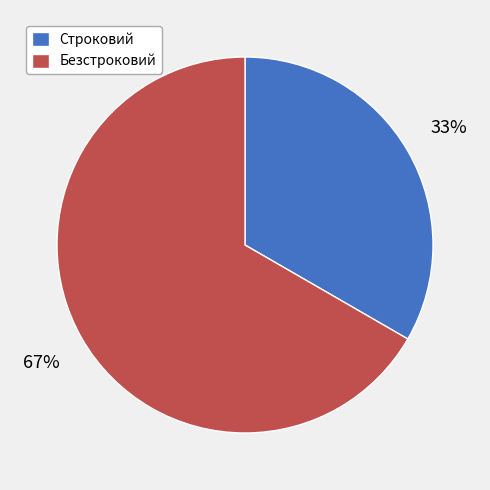

How many slices are in this pie chart?

2